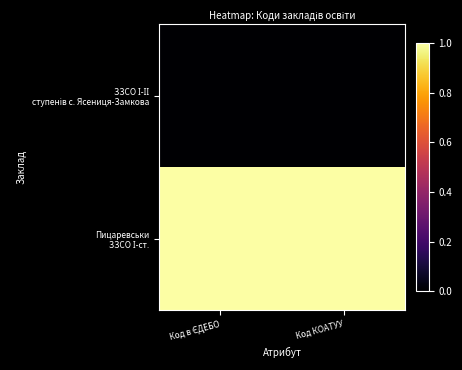

List the series in order of their overall mean, lowest first.

ЗЗСО І-ІІ ступенів с. Ясениця-Замкова, Пицаревськи ЗЗСО І-ст.